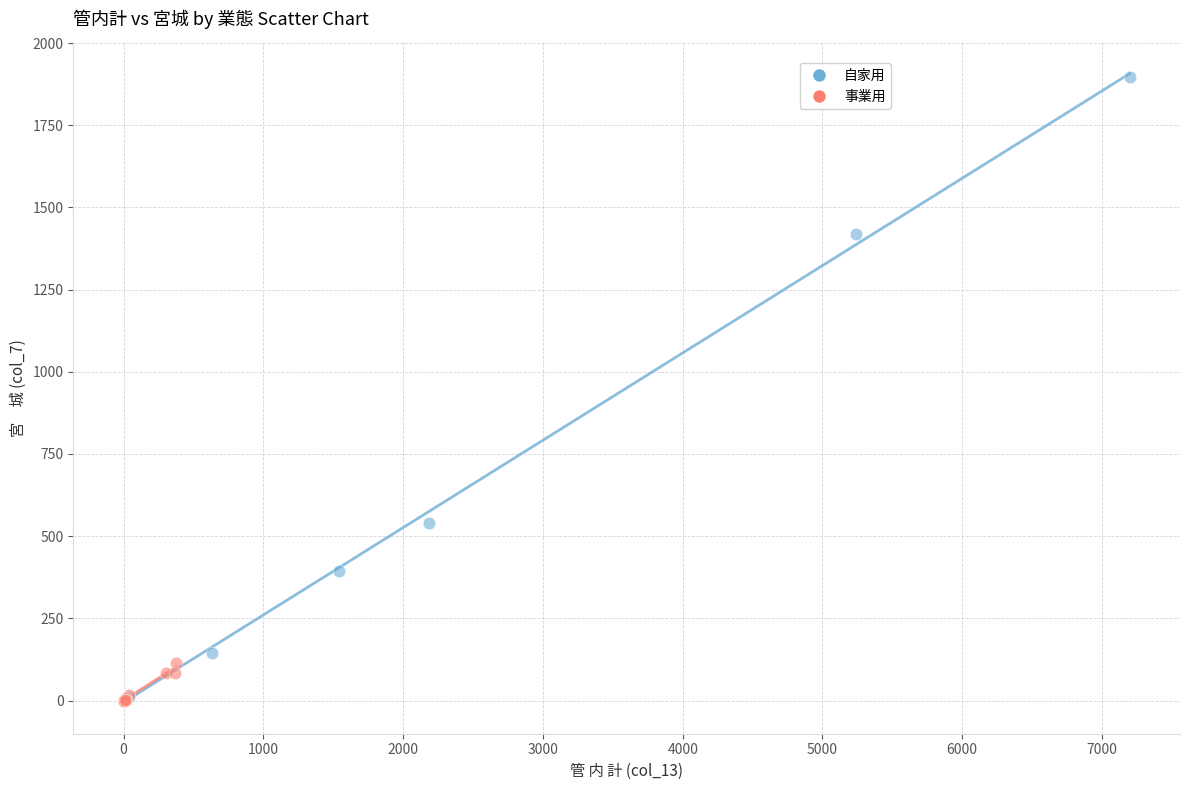

What are all the series names shown in the legend?

自家用, 事業用